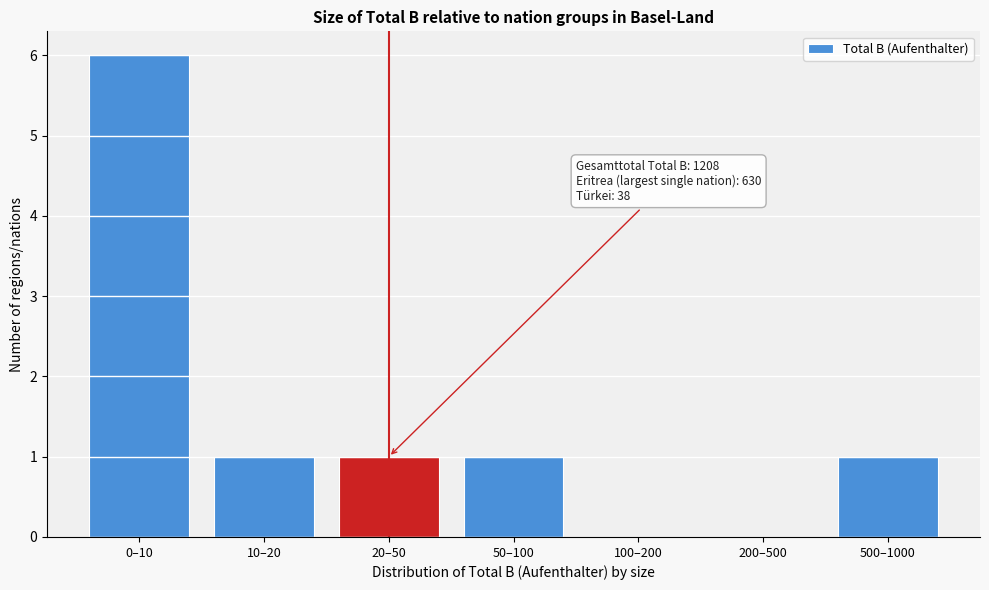

Reading left to right, what are all the values shown in this chart?

0–10=6	10–20=1	20–50=1	50–100=1	100–200=0	200–500=0	500–1000=1